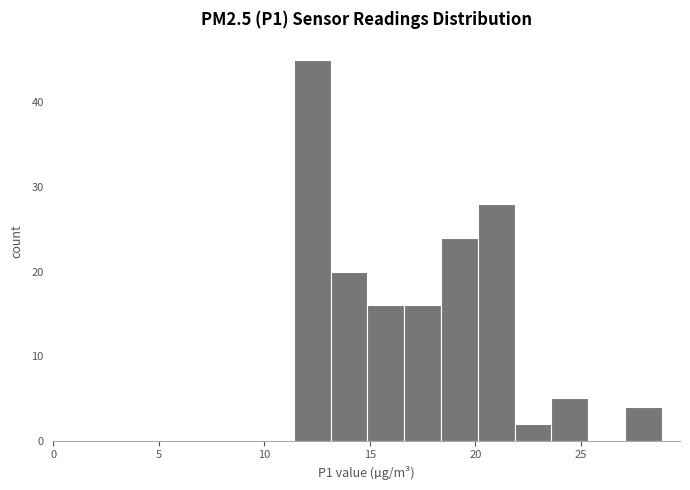

Around what value on the x-axis is the tallest bar? Give the approximate position of its centre, as read against the axis.

12.5